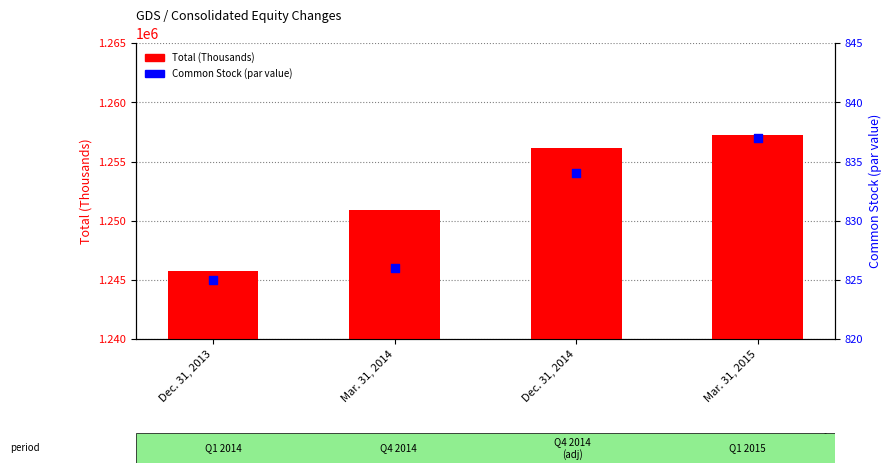

Is the value of Total at Dec. 31, 2014 greater than the value of Common Stock at Mar. 31, 2015?

Yes